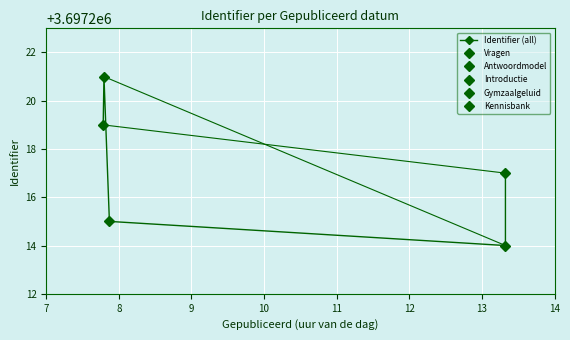

How many values are below 3697217?

2